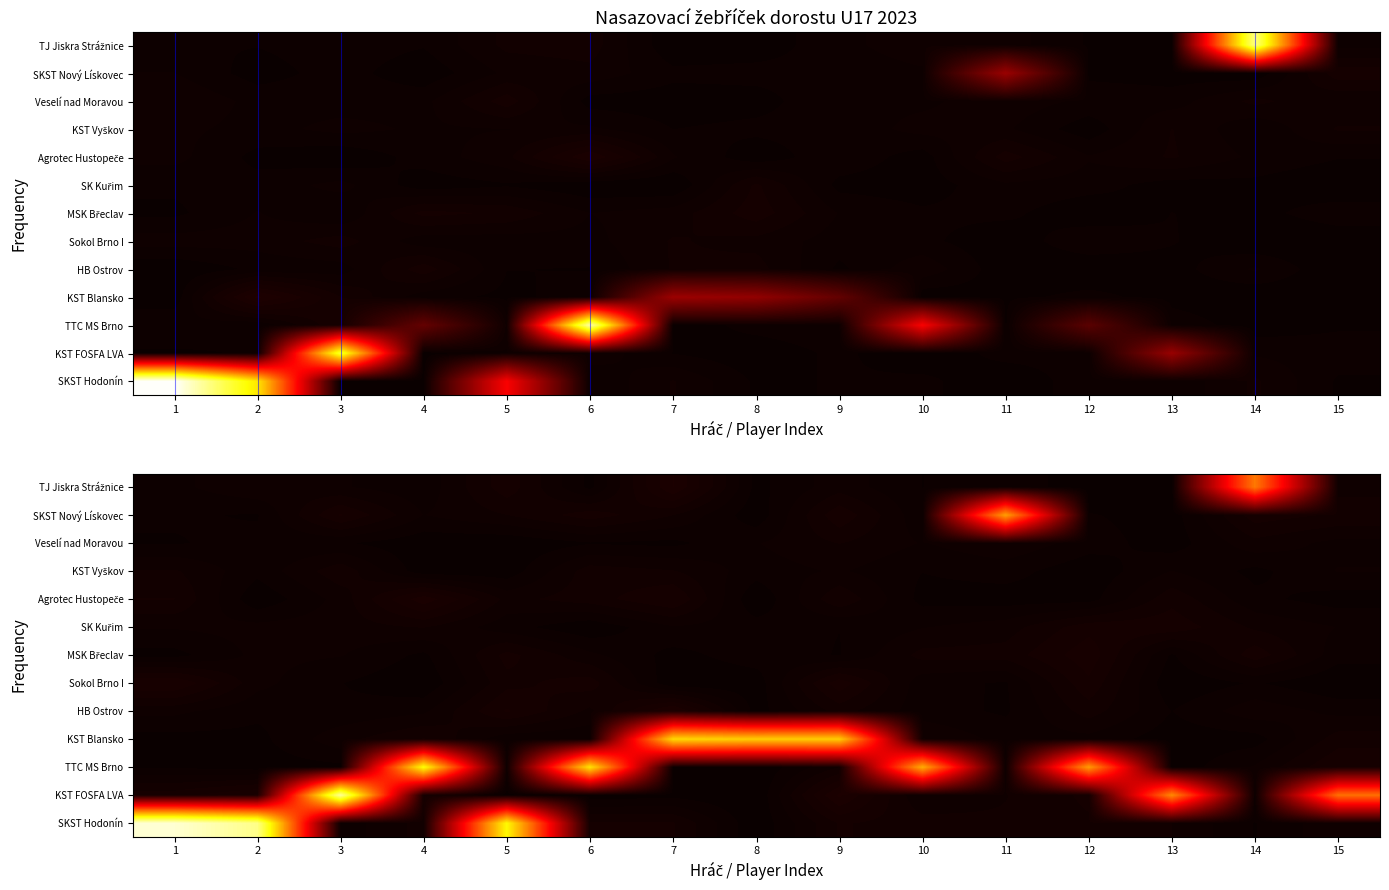

Rank the categories by MSK Břeclav value from highest to lowest.

12, 14, 5, 11, 10, 2, 6, 3, 8, 15, 9, 13, 4, 1, 7